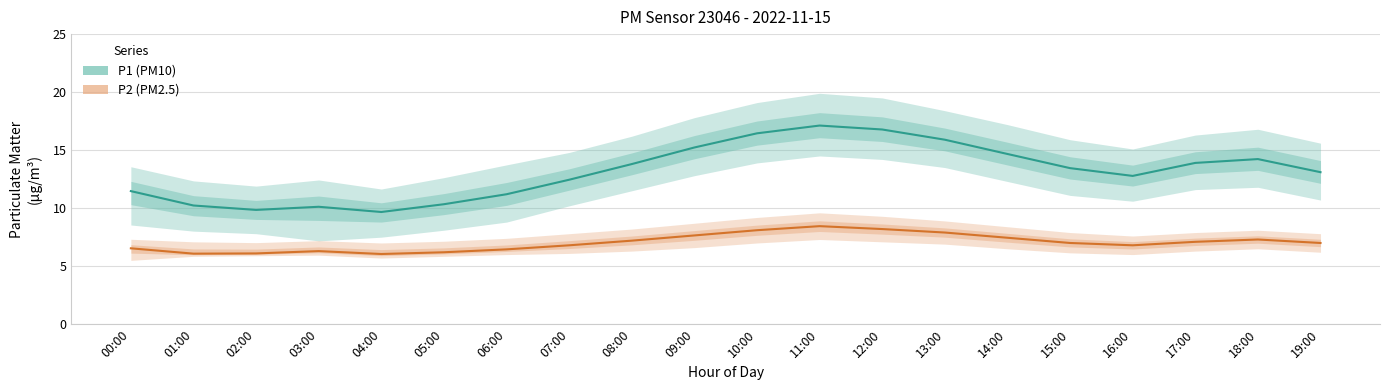

True or false: P2 (PM2.5) and P1 (PM10) cross at least once.

False